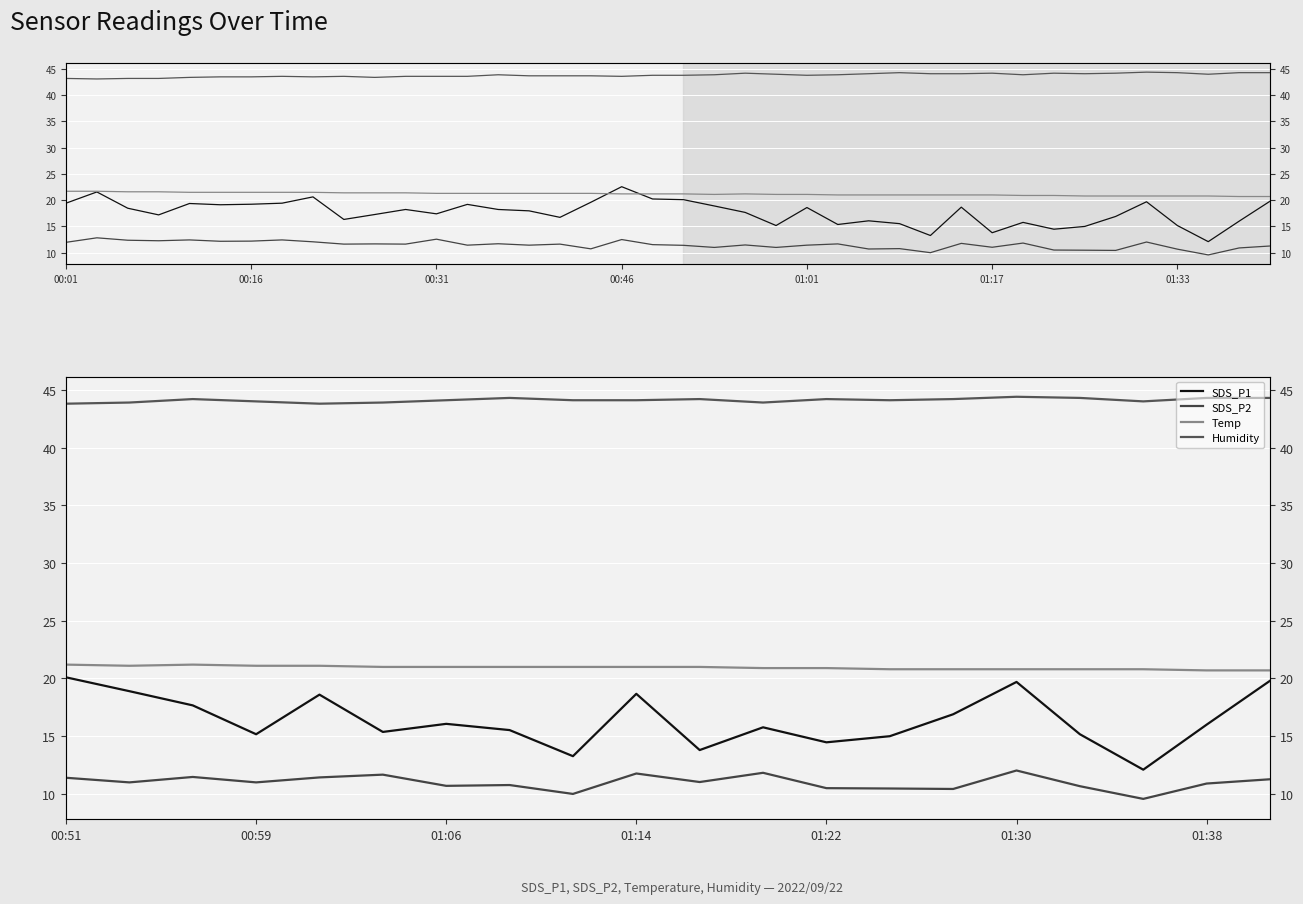

How many lines are shown in the chart?

4